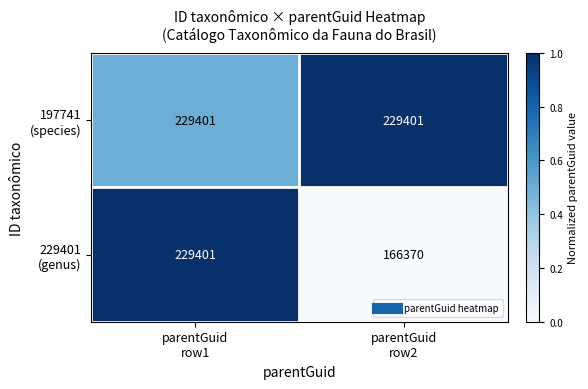

What is the minimum value shown in the chart?

166370